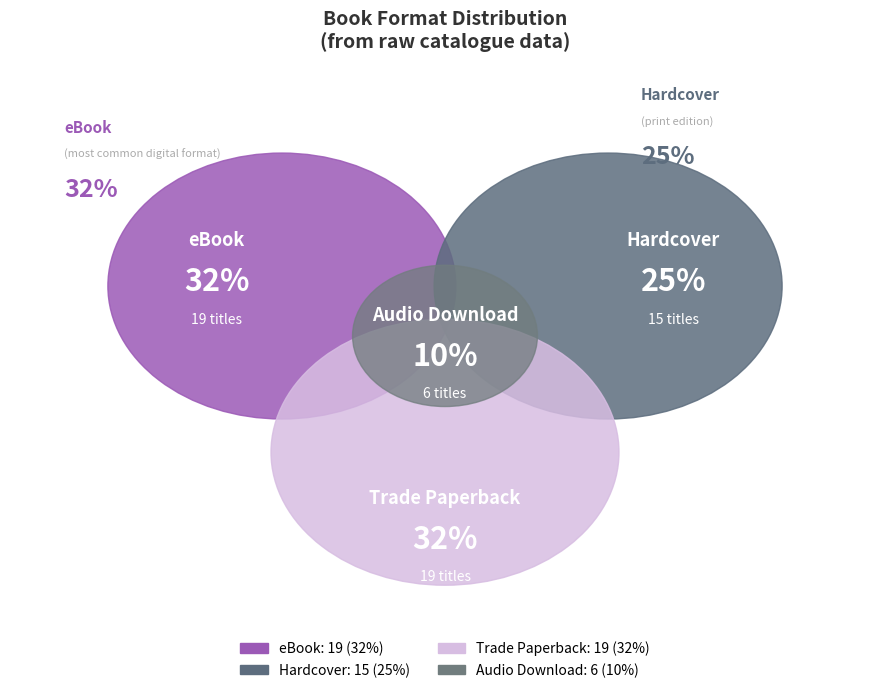

Which has a higher value, Trade Paperback or Hardcover?

Trade Paperback